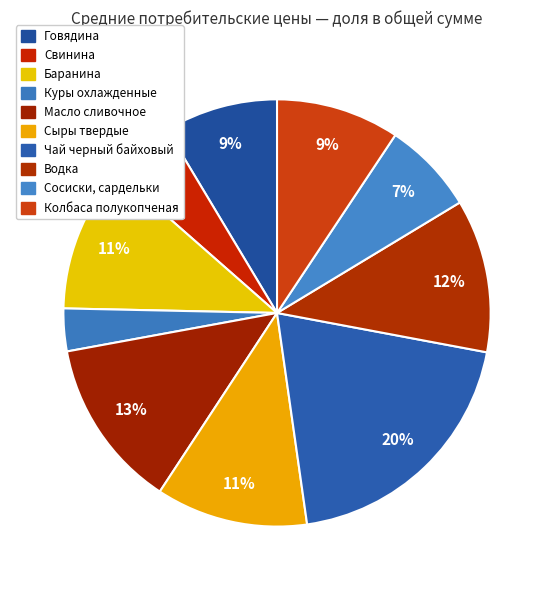

Is there a majority slice in this chart?

No